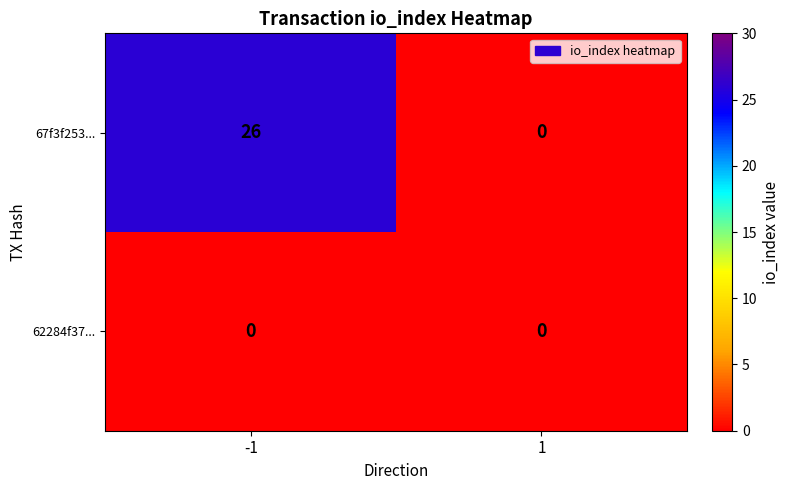

Reading left to right, list all the values displayed in this chart.

67f3f253...: -1=26	1=0
62284f37...: -1=0	1=0